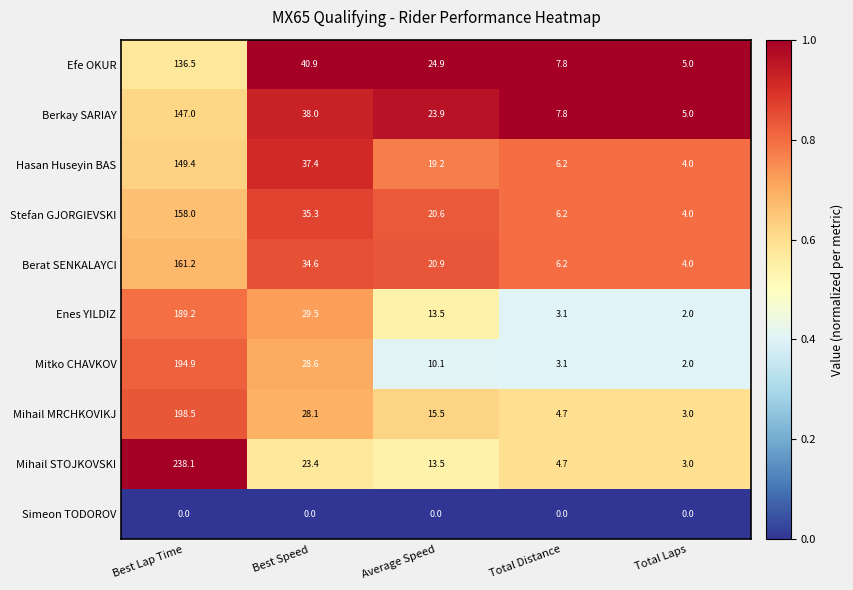

Count the number of categories in the chart.

5